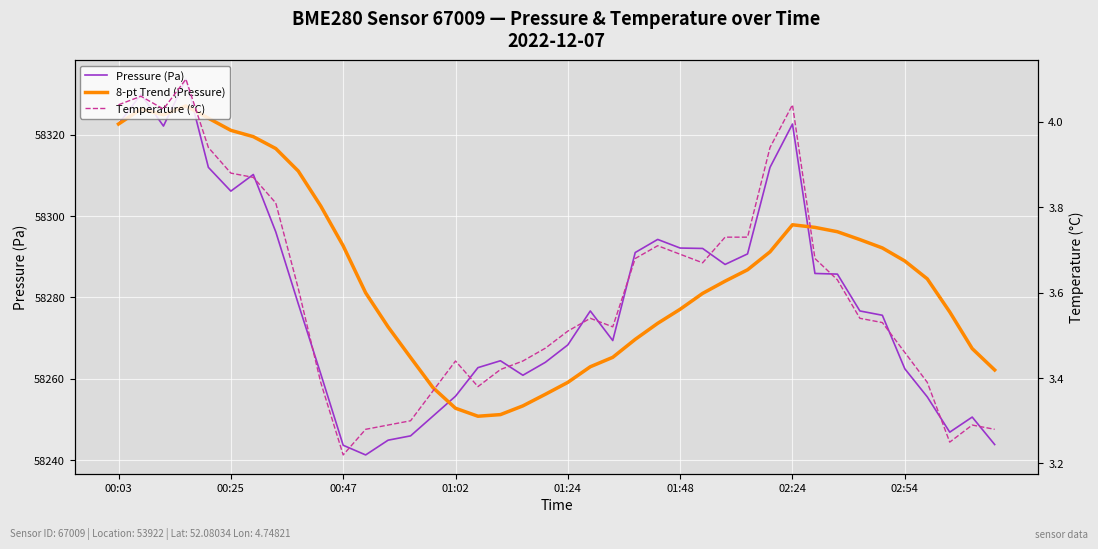

Reading left to right, list all the values displayed in this chart.

Pressure (Pa): 58322.7	58330.0	58322.2	58333.7	58312.0	58306.2	58310.2	58296.1	58278.5	58261.2	58243.7	58241.3	58244.9	58246.0	58250.8	58255.7	58262.8	58264.4	58260.9	58264.1	58268.3	58276.7	58269.4	58291.1	58294.3	58292.2	58292.1	58288.1	58290.7	58312.0	58322.7	58285.9	58285.8	58276.7	58275.6	58262.5	58255.6	58246.9	58250.6	58243.8
8-pt Trend (Pressure): 58322.7	58326.3	58324.9	58327.1	58324.1	58321.1	58319.6	58316.6	58311.1	58302.5	58292.7	58281.2	58272.8	58265.2	58257.8	58252.8	58250.8	58251.2	58253.3	58256.2	58259.1	58263.0	58265.3	58269.7	58273.6	58277.1	58281.0	58284.0	58286.8	58291.2	58297.9	58297.2	58296.2	58294.2	58292.2	58289.0	58284.6	58276.4	58267.4	58262.2
Temperature (°C): 4.0	4.1	4.0	4.1	3.9	3.9	3.9	3.8	3.6	3.4	3.2	3.3	3.3	3.3	3.4	3.4	3.4	3.4	3.4	3.5	3.5	3.5	3.5	3.7	3.7	3.7	3.7	3.7	3.7	3.9	4.0	3.7	3.6	3.5	3.5	3.5	3.4	3.2	3.3	3.3